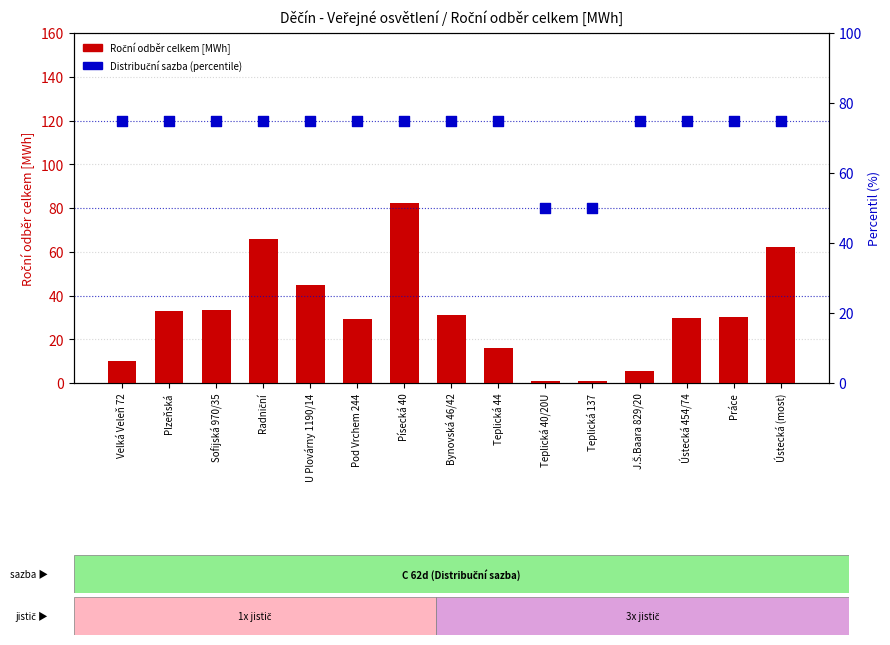

Is the value of Roční odběr celkem [MWh] at Teplická 40/20U greater than the value of Distribuční sazba (percentile) at J.Š.Baara 829/20?

No